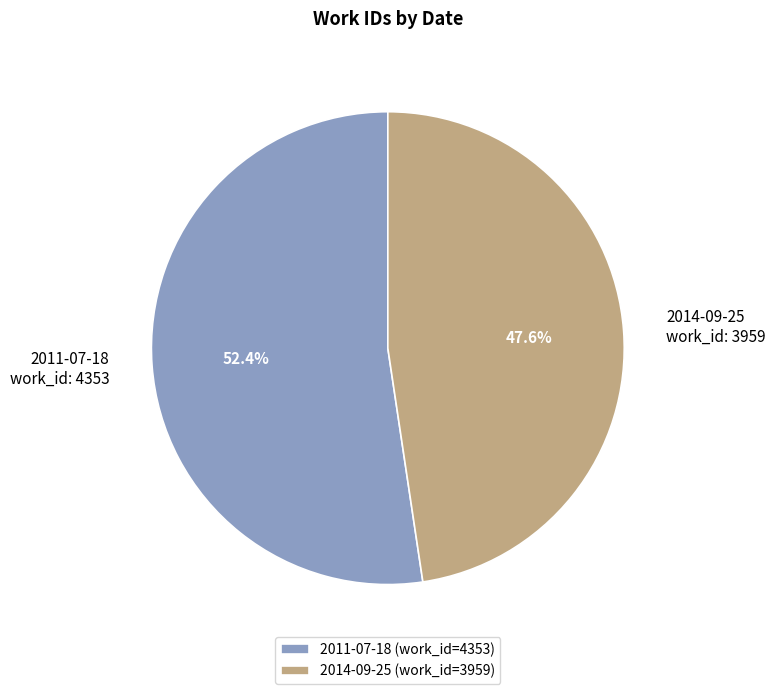

The 2011-07-18 slice represents 65% of the pie. True or false?

False